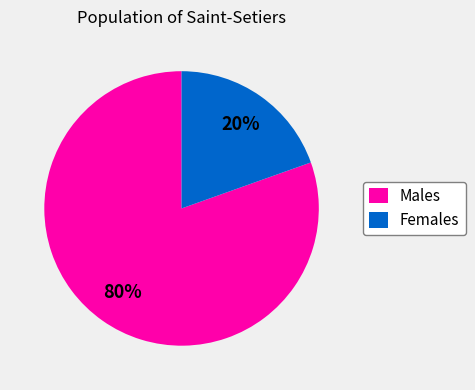

Which has a higher value, Females or Males?

Males